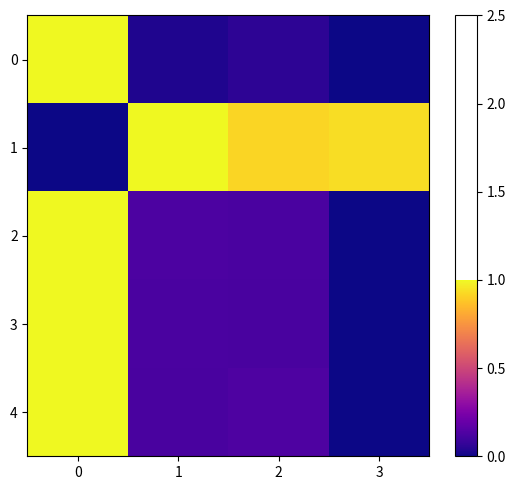

What is the greatest value displayed?

1.0